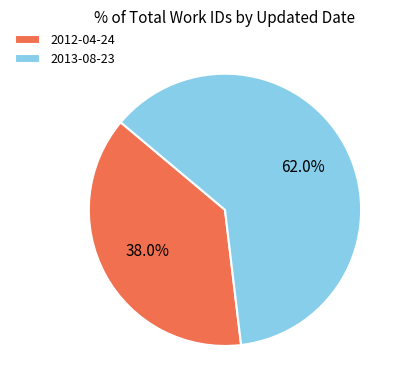

What is the largest slice in the pie chart?

2013-08-23